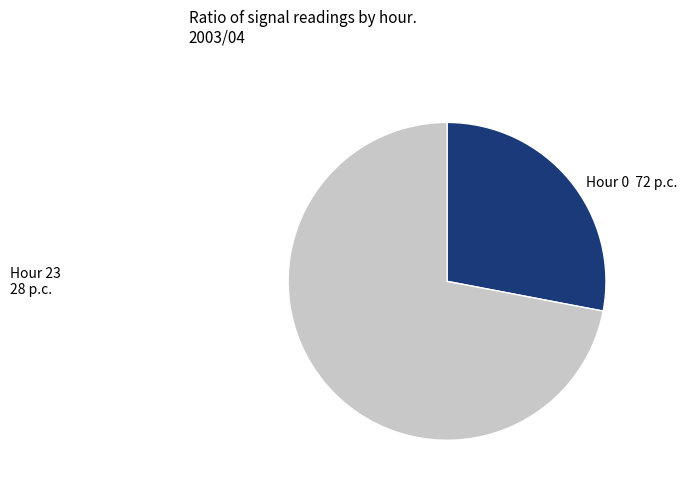

Which category has the smallest portion of the pie?

Hour 23